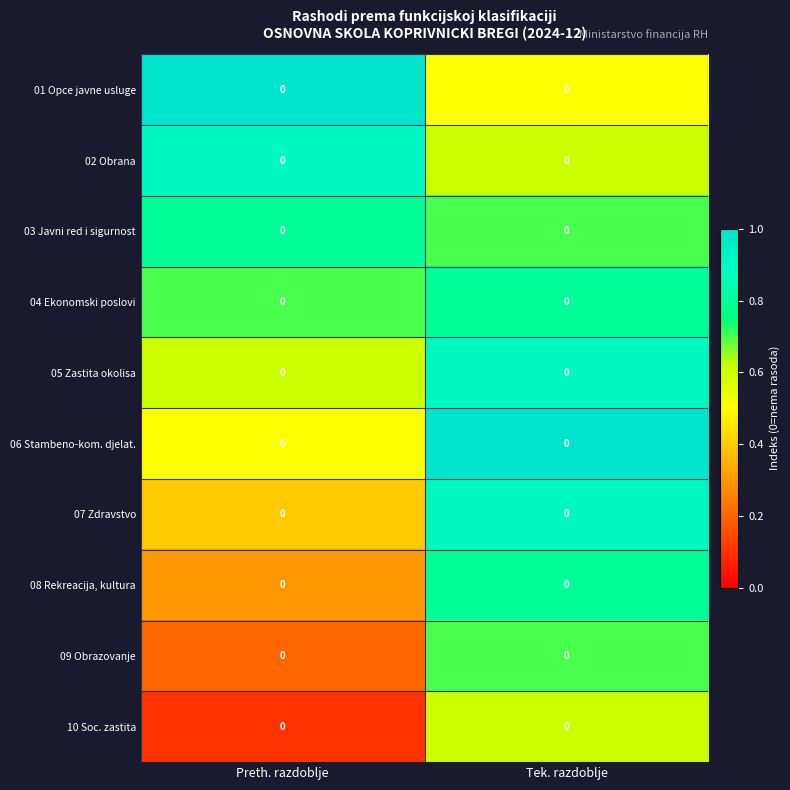

Reading left to right, what are all the values shown in this chart?

01 Opce javne usluge: Preth. razdoblje=0.0	Tek. razdoblje=0.0
02 Obrana: Preth. razdoblje=0.0	Tek. razdoblje=0.0
03 Javni red i sigurnost: Preth. razdoblje=0.0	Tek. razdoblje=0.0
04 Ekonomski poslovi: Preth. razdoblje=0.0	Tek. razdoblje=0.0
05 Zastita okolisa: Preth. razdoblje=0.0	Tek. razdoblje=0.0
06 Stambeno-kom. djelat.: Preth. razdoblje=0.0	Tek. razdoblje=0.0
07 Zdravstvo: Preth. razdoblje=0.0	Tek. razdoblje=0.0
08 Rekreacija, kultura: Preth. razdoblje=0.0	Tek. razdoblje=0.0
09 Obrazovanje: Preth. razdoblje=0.0	Tek. razdoblje=0.0
10 Soc. zastita: Preth. razdoblje=0.0	Tek. razdoblje=0.0